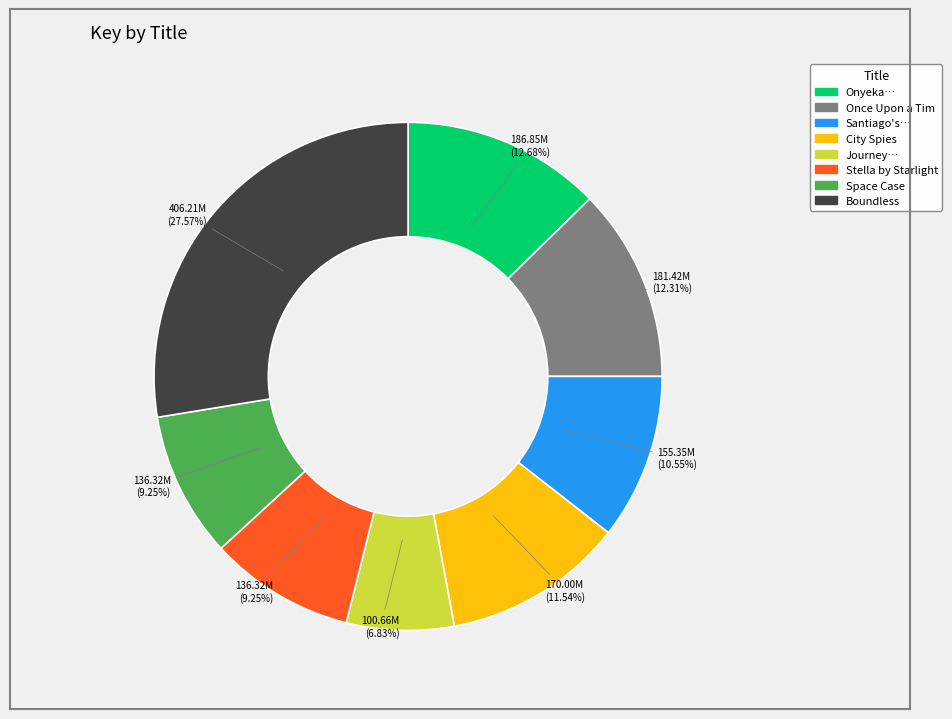

How many slices are in this pie chart?

8